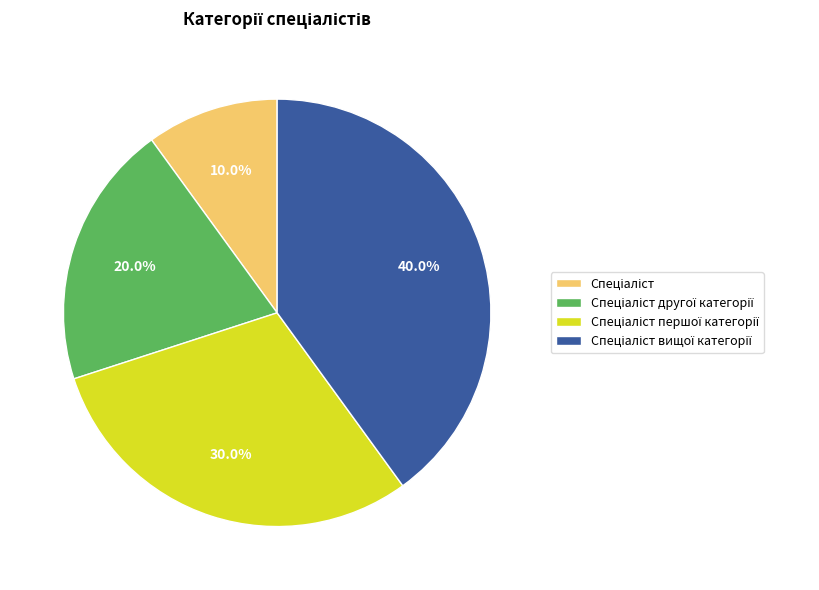

Does any single category account for the majority?

No